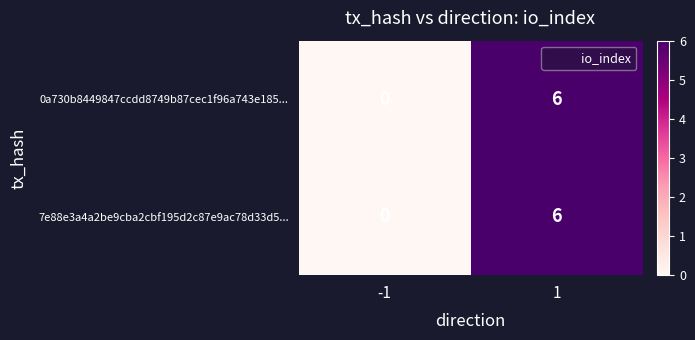

What is the sum of the 0a730b8449847ccdd8749b87cec1f96a743e185... values at 1 and -1?

6